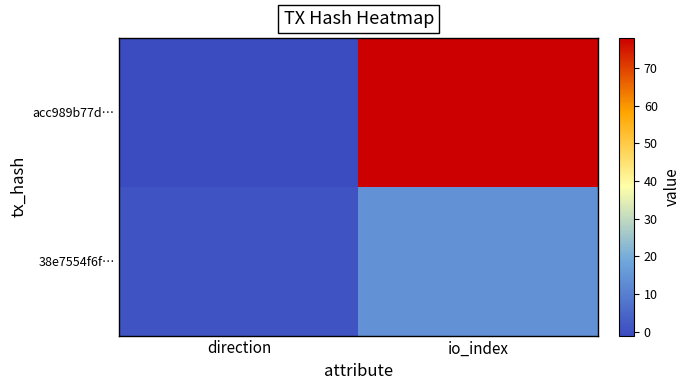

How many series are shown in this chart?

2